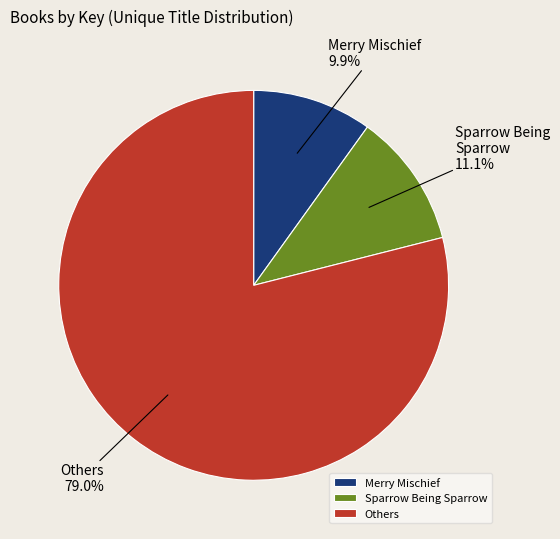

Between Sparrow Being Sparrow and Merry Mischief, which is larger?

Sparrow Being Sparrow